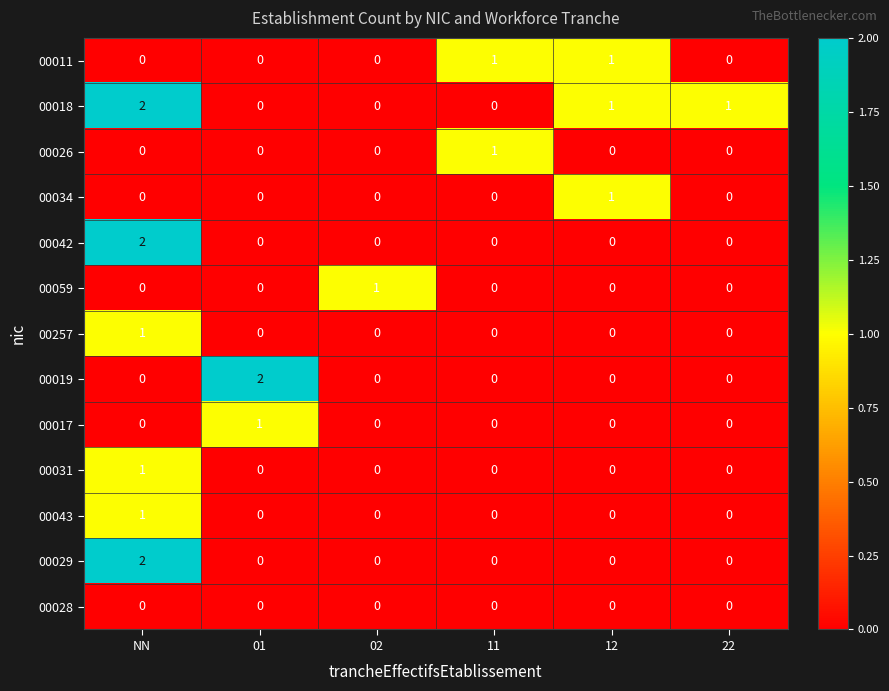

Where does the 00018 series first go above 1?

NN